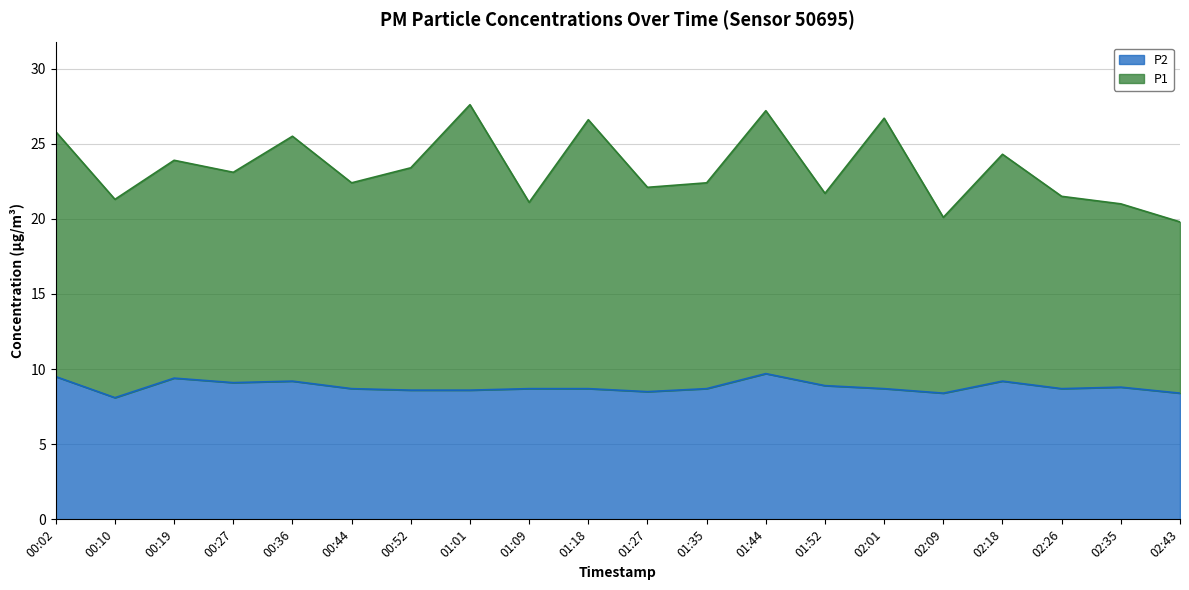

How many interior local peaks does the P1 series have?

7